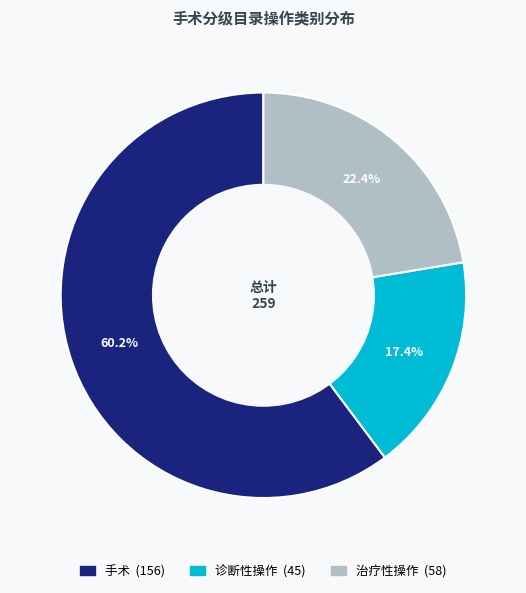

Which has a higher value, 治疗性操作 or 诊断性操作?

治疗性操作